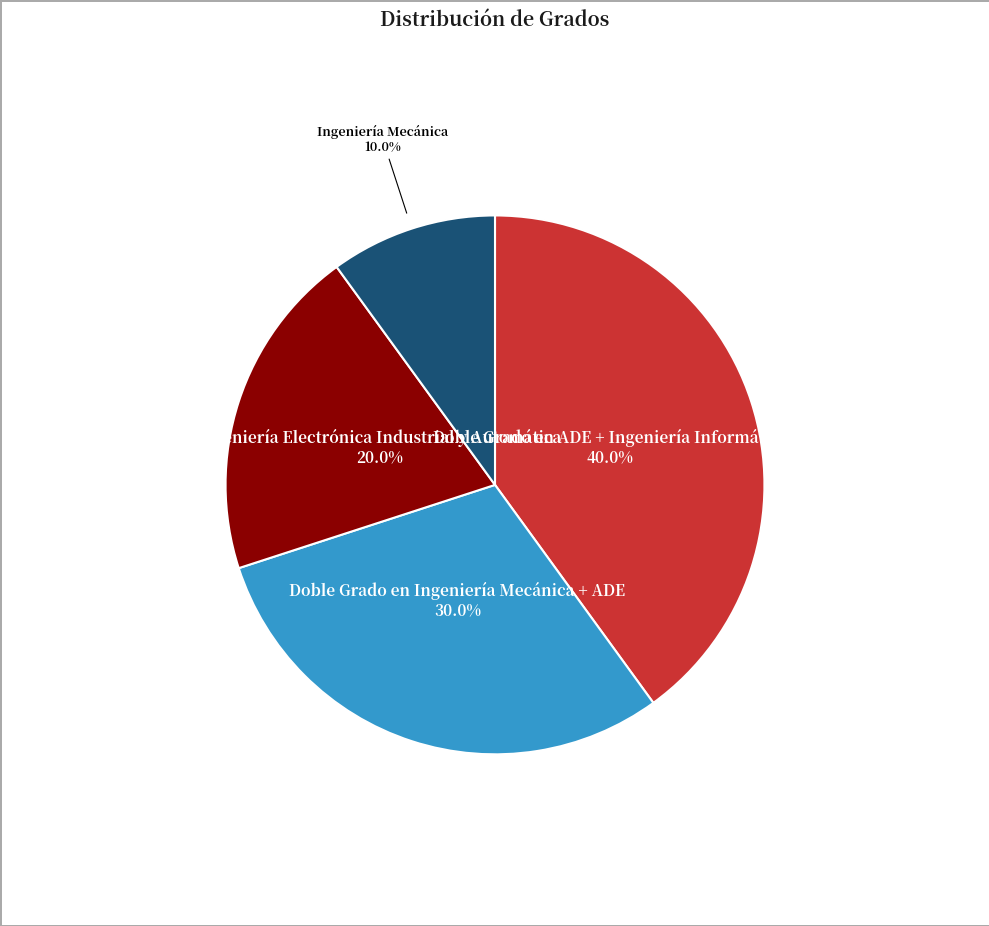

Does Ingeniería Mecánica represent more than half of the total?

No